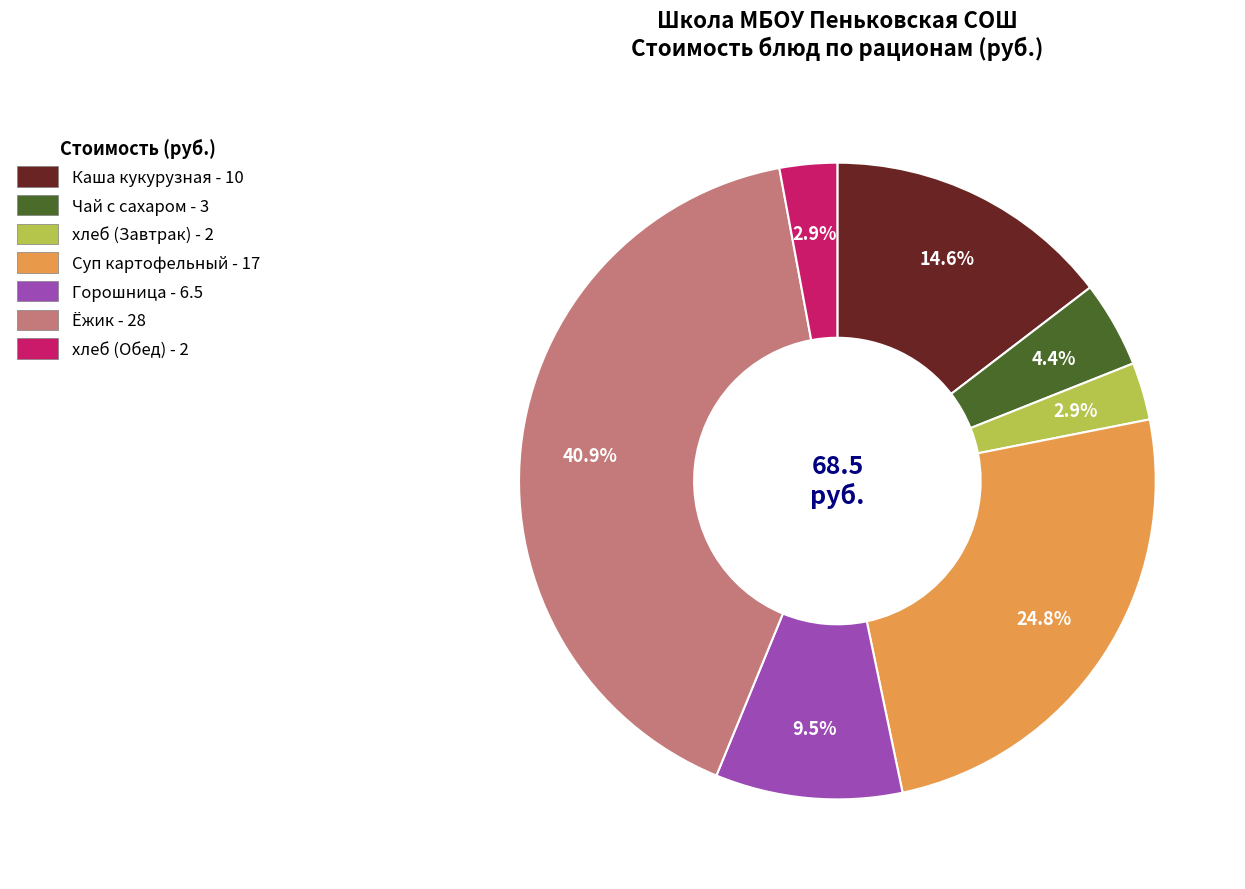

Does any single category account for the majority?

No